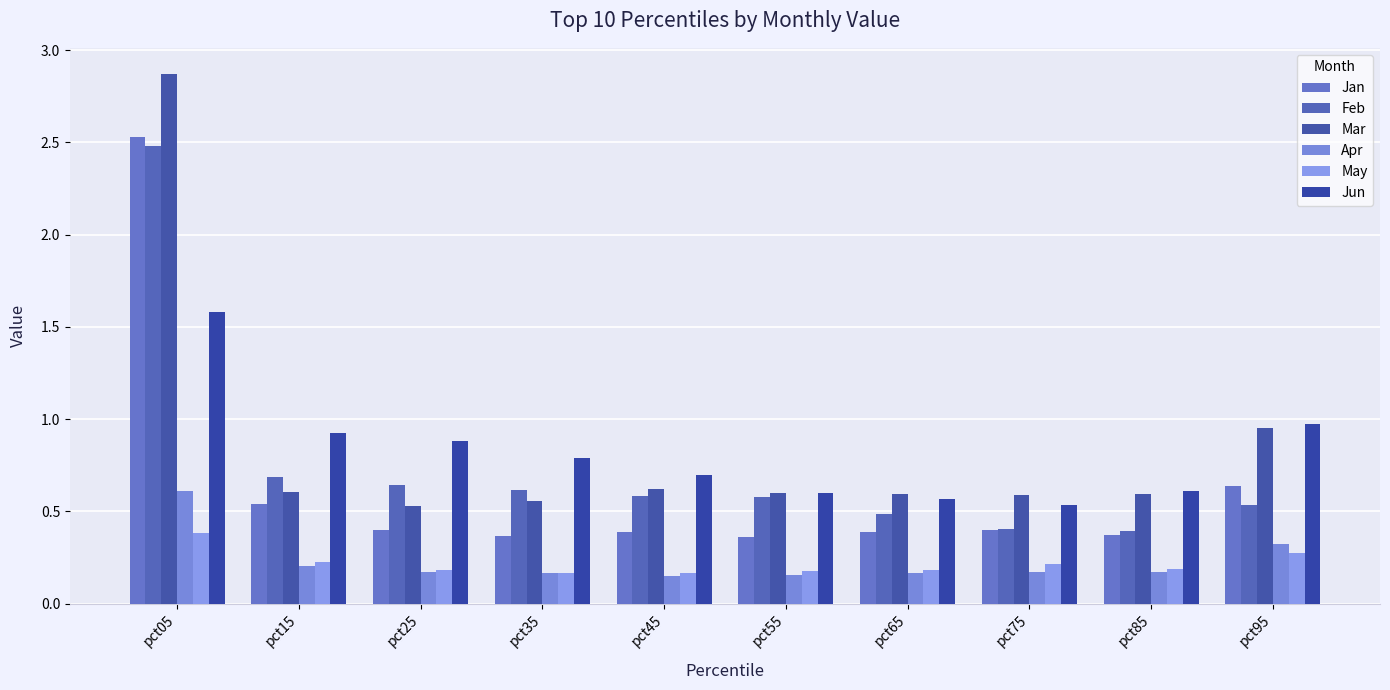

List the series in order of their peak value, highest first.

Mar, Jan, Feb, Jun, Apr, May